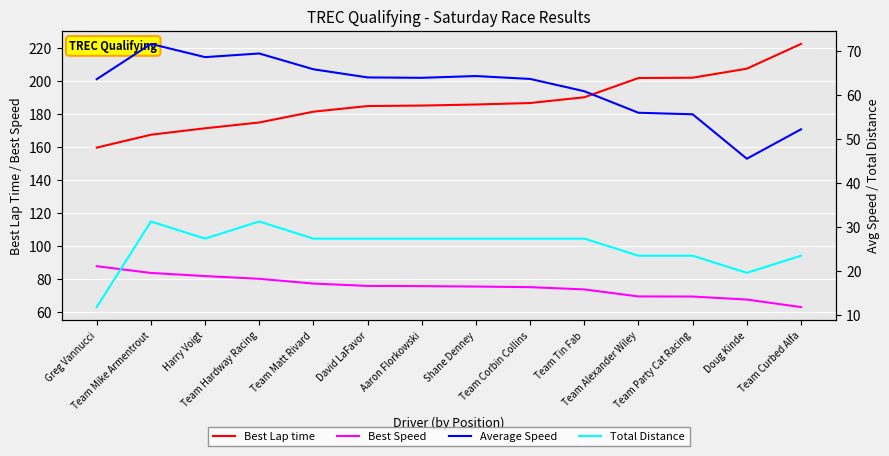

The Total Distance series shows 13.1 at Team Curbed Alfa. True or false?

False